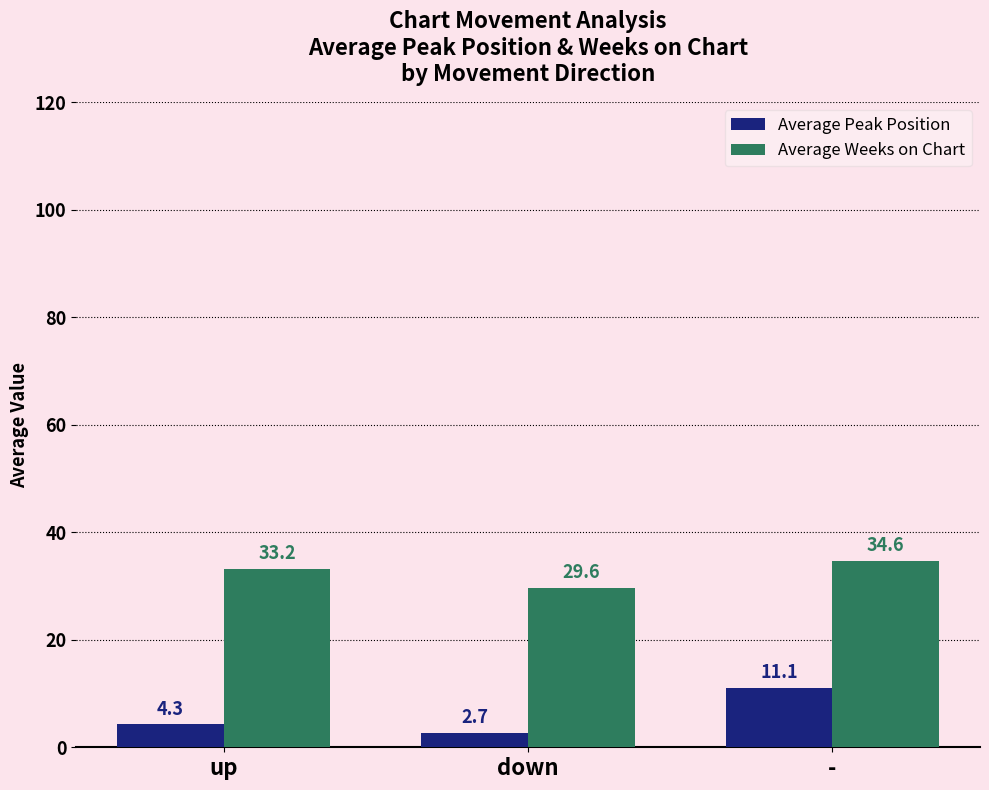

What is the label of the 1st bar from the right?

-